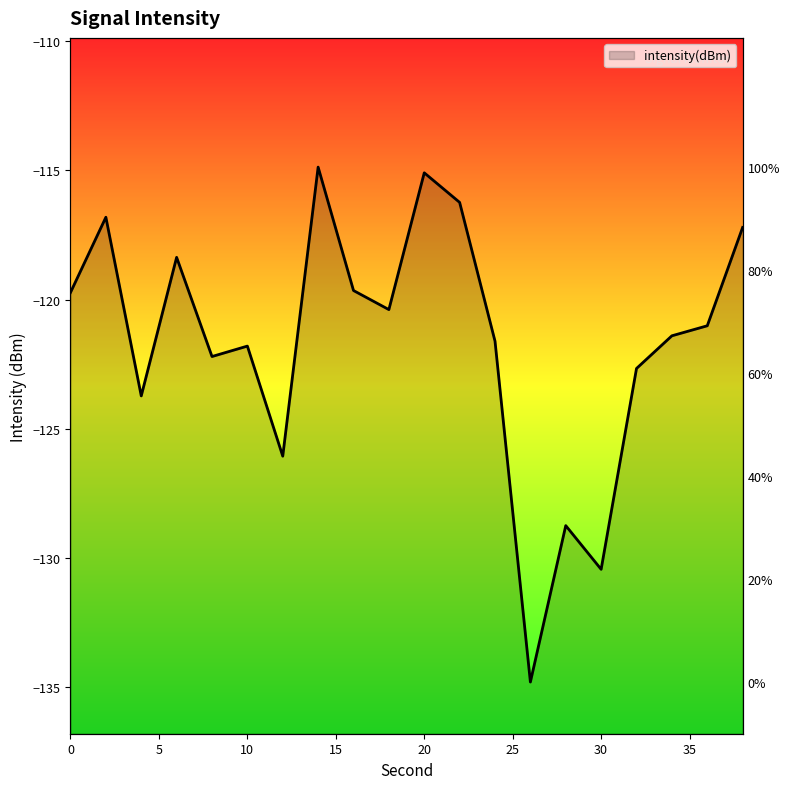

The value at 2 is -116.8. True or false?

True